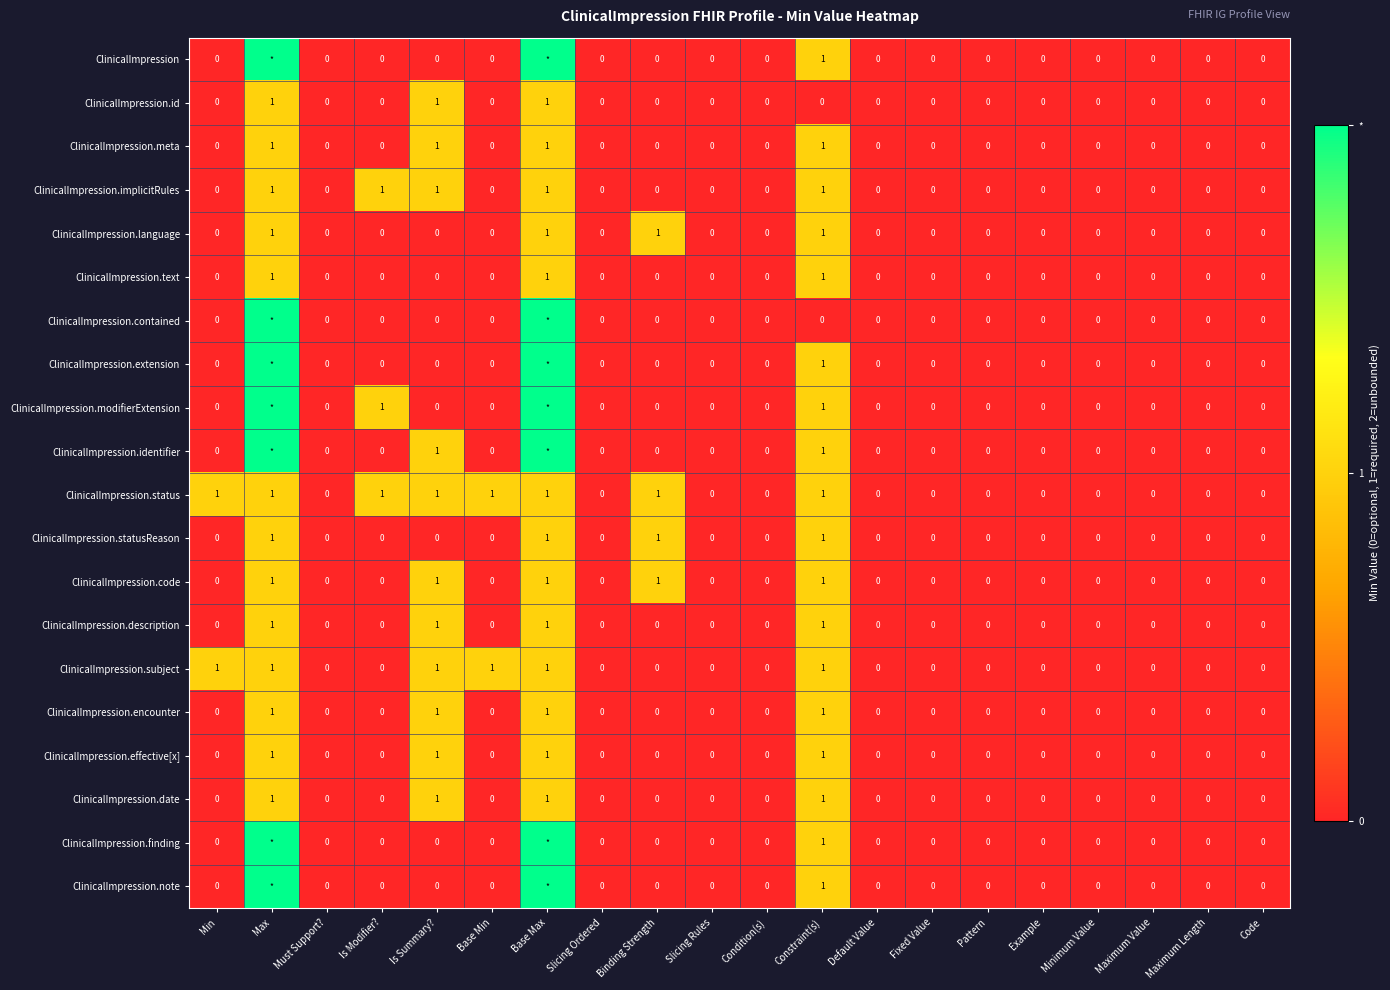

Is it true that ClinicalImpression.implicitRules equals 1 at Default Value?

False